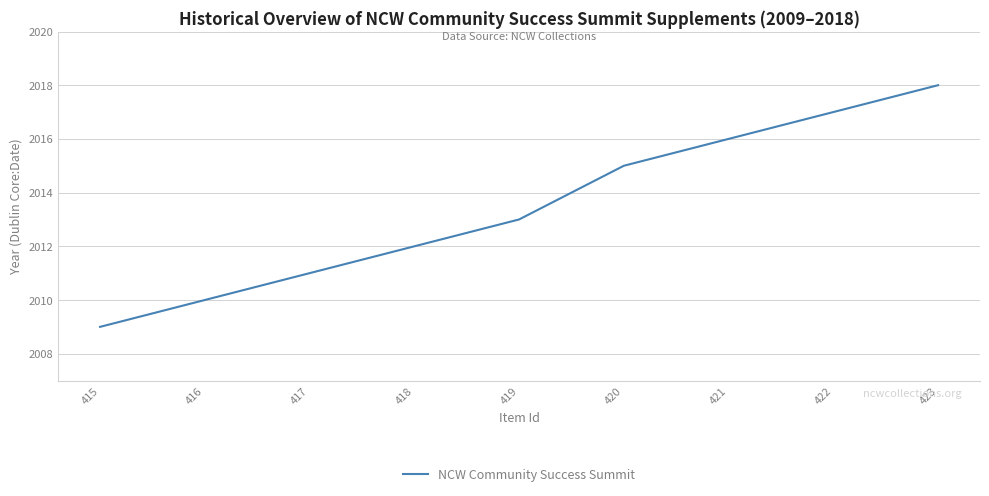

How many lines are shown in the chart?

1